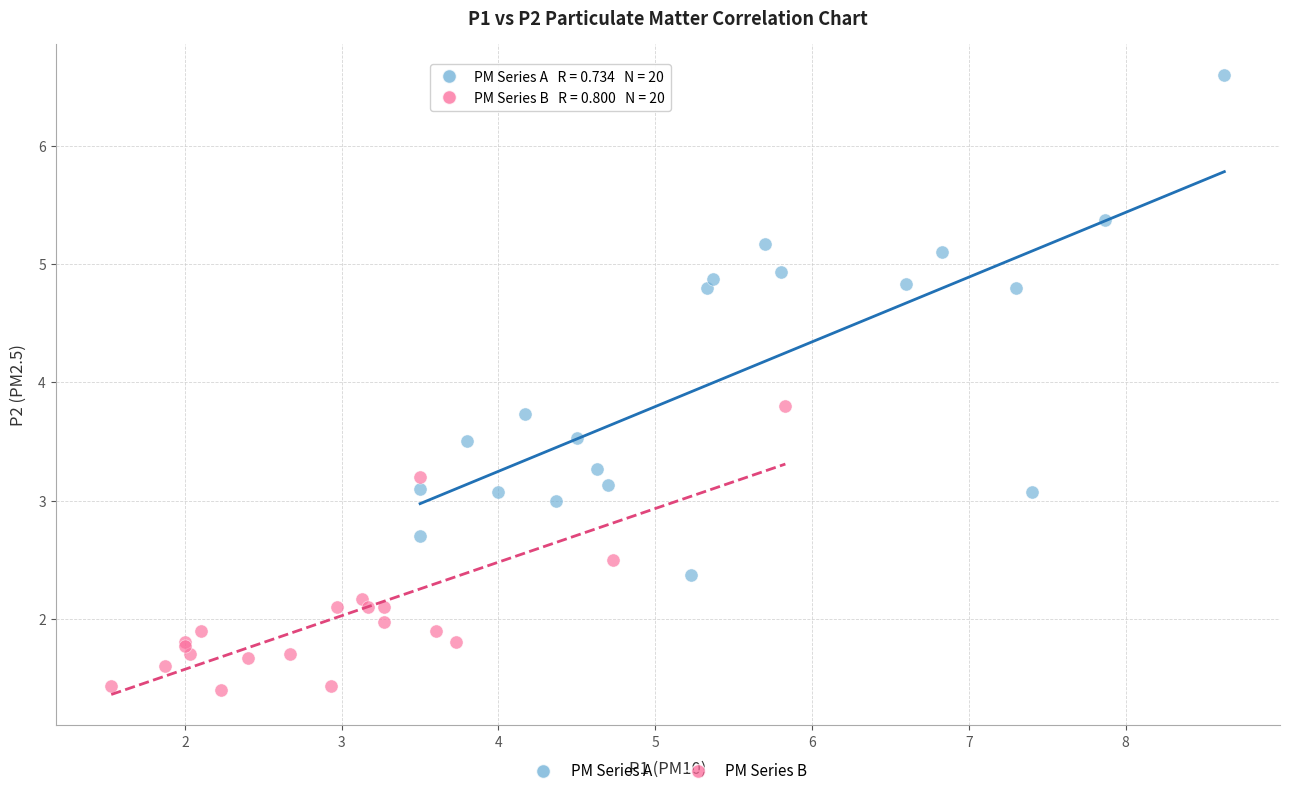

Which series contains the highest Y value?

PM Series A